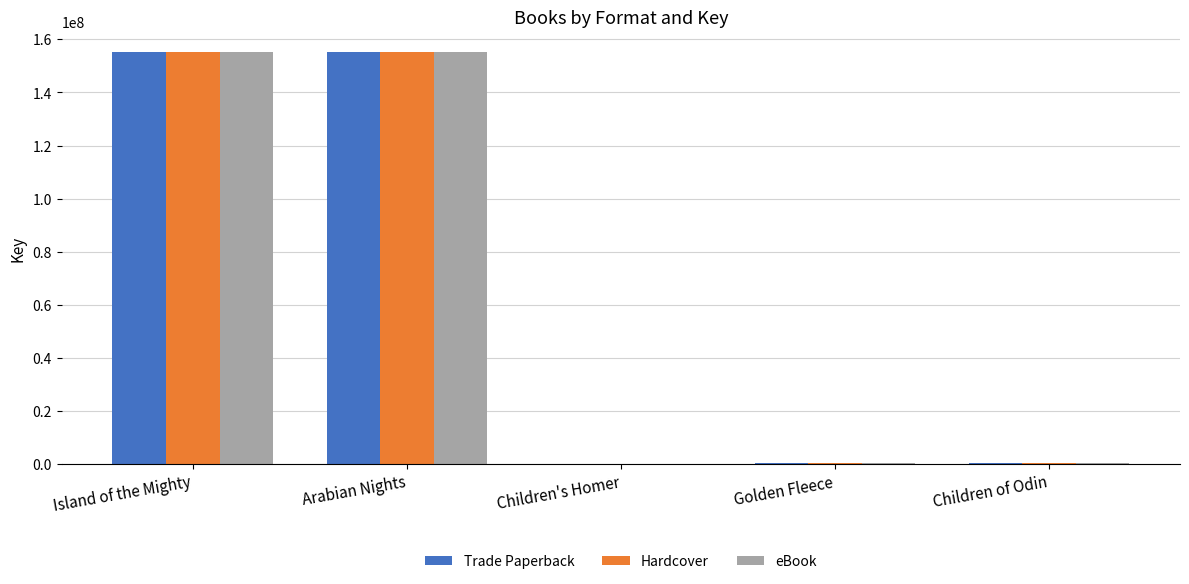

The Hardcover series shows 67866278 at Arabian Nights. True or false?

False